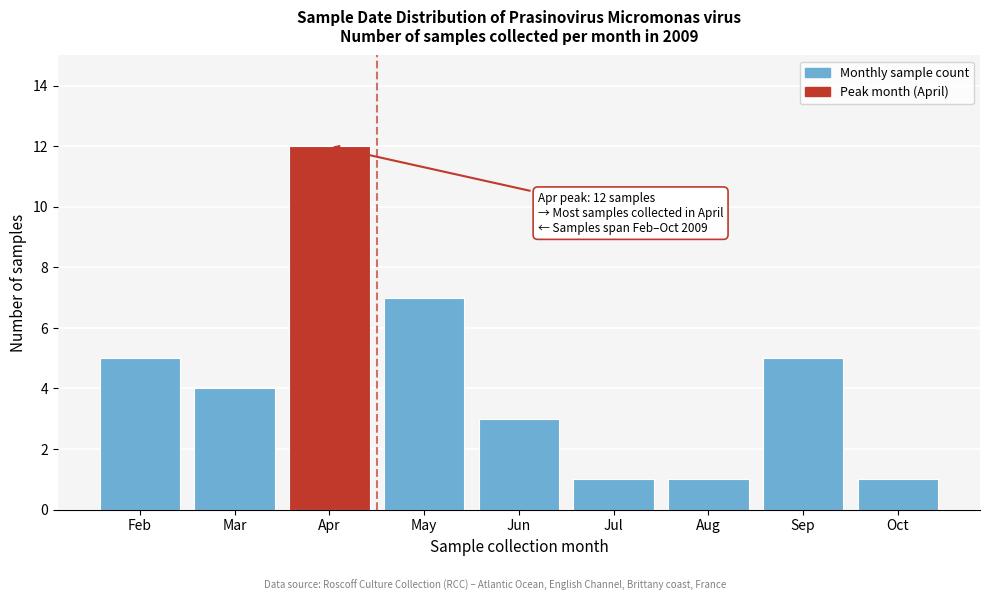

Reading right to left, extract all data points from this chart.

Oct=1	Sep=5	Aug=1	Jul=1	Jun=3	May=7	Apr=12	Mar=4	Feb=5